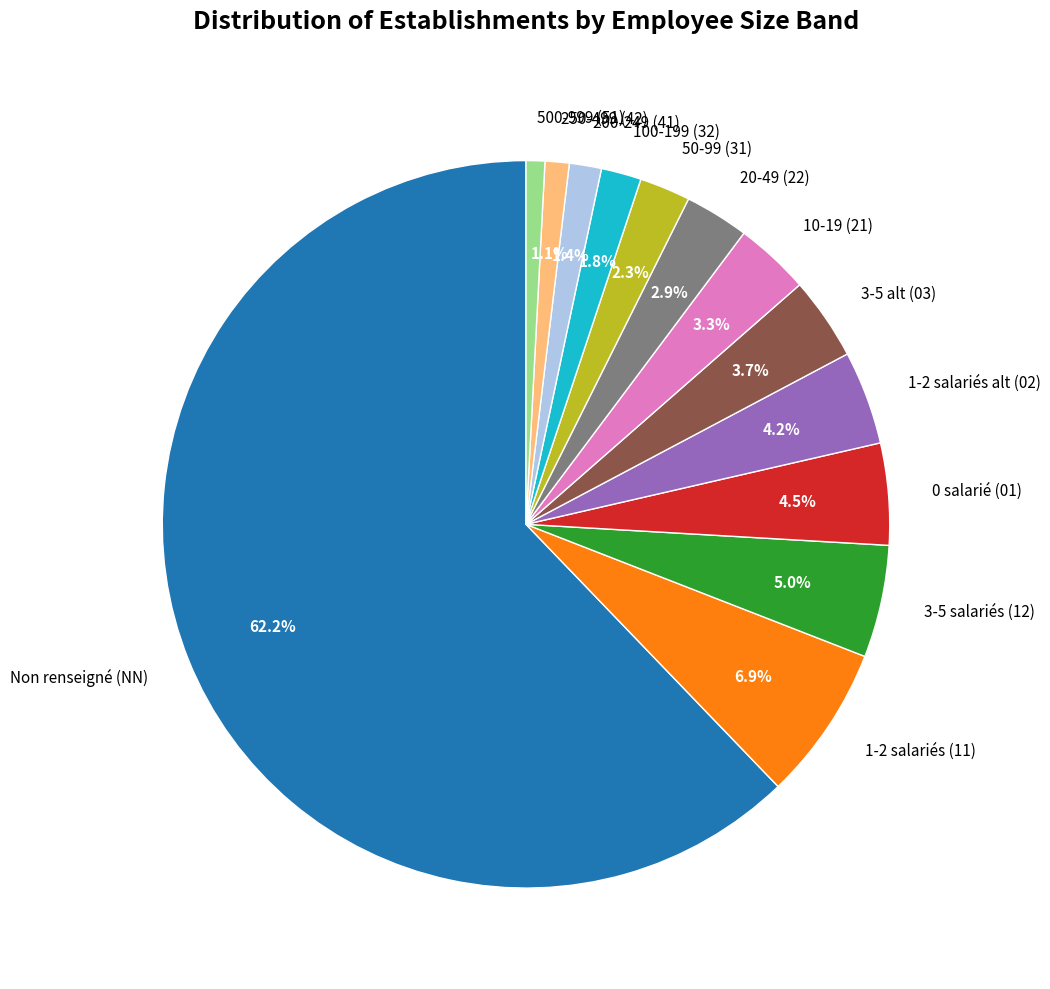

Between 0 salarié (01) and 100-199 (32), which is larger?

0 salarié (01)